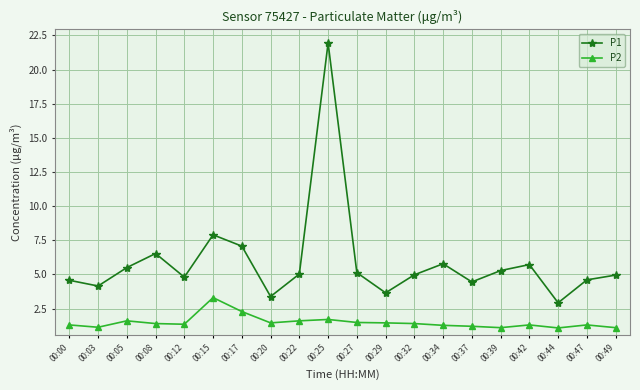

What is the value of the P1 point at the 18th from the left?

2.9